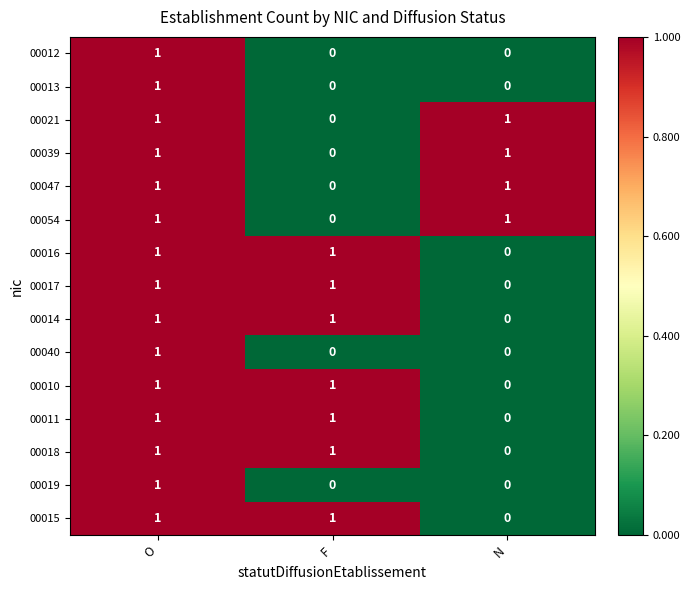

True or false: 00010 has a value of 2 at O.

False